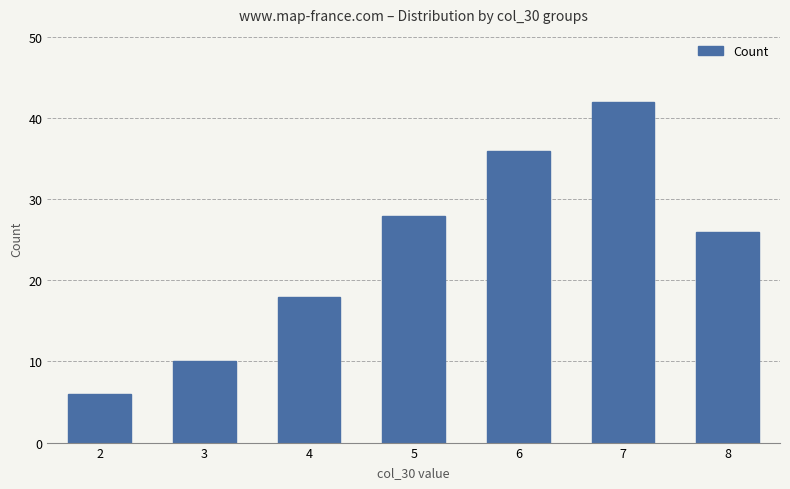

What is the maximum value shown in the chart?

42